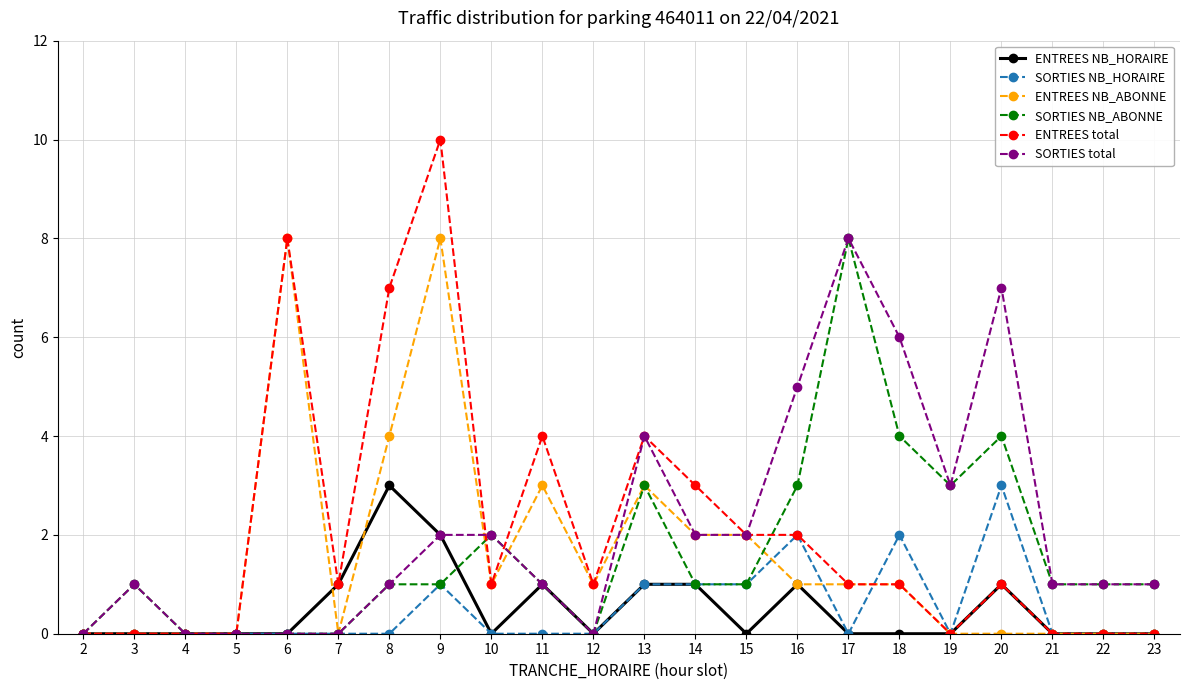

Which category has the highest value in the ENTREES NB_HORAIRE series?

8